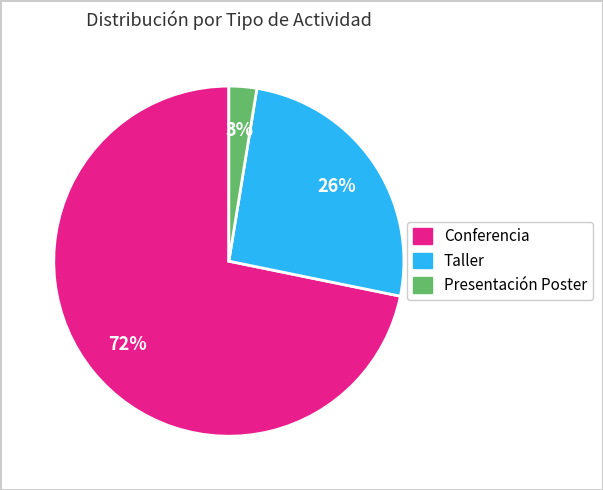

Is there any slice that represents more than half of the pie?

Yes